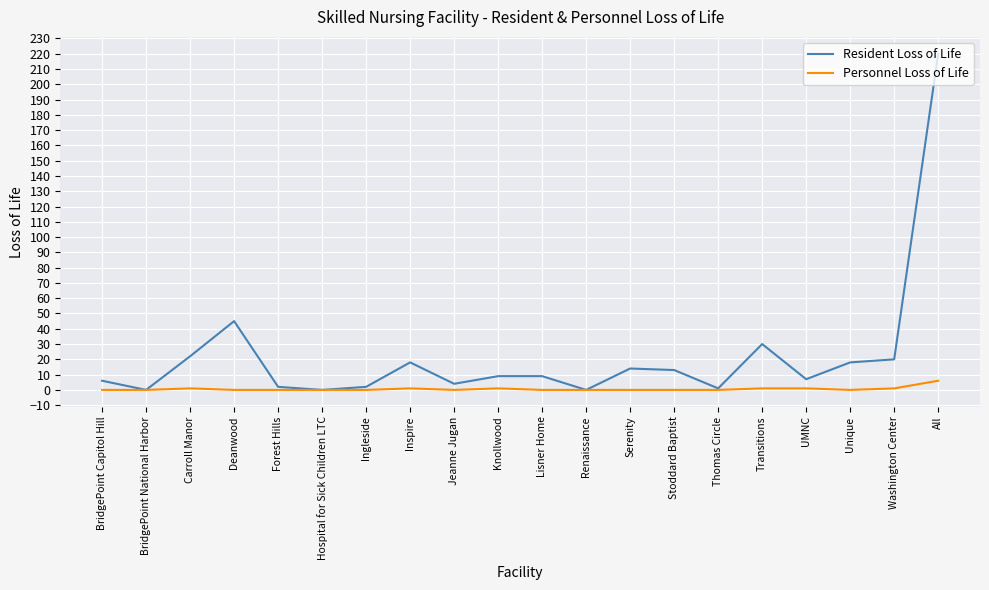

How many lines are shown in the chart?

2